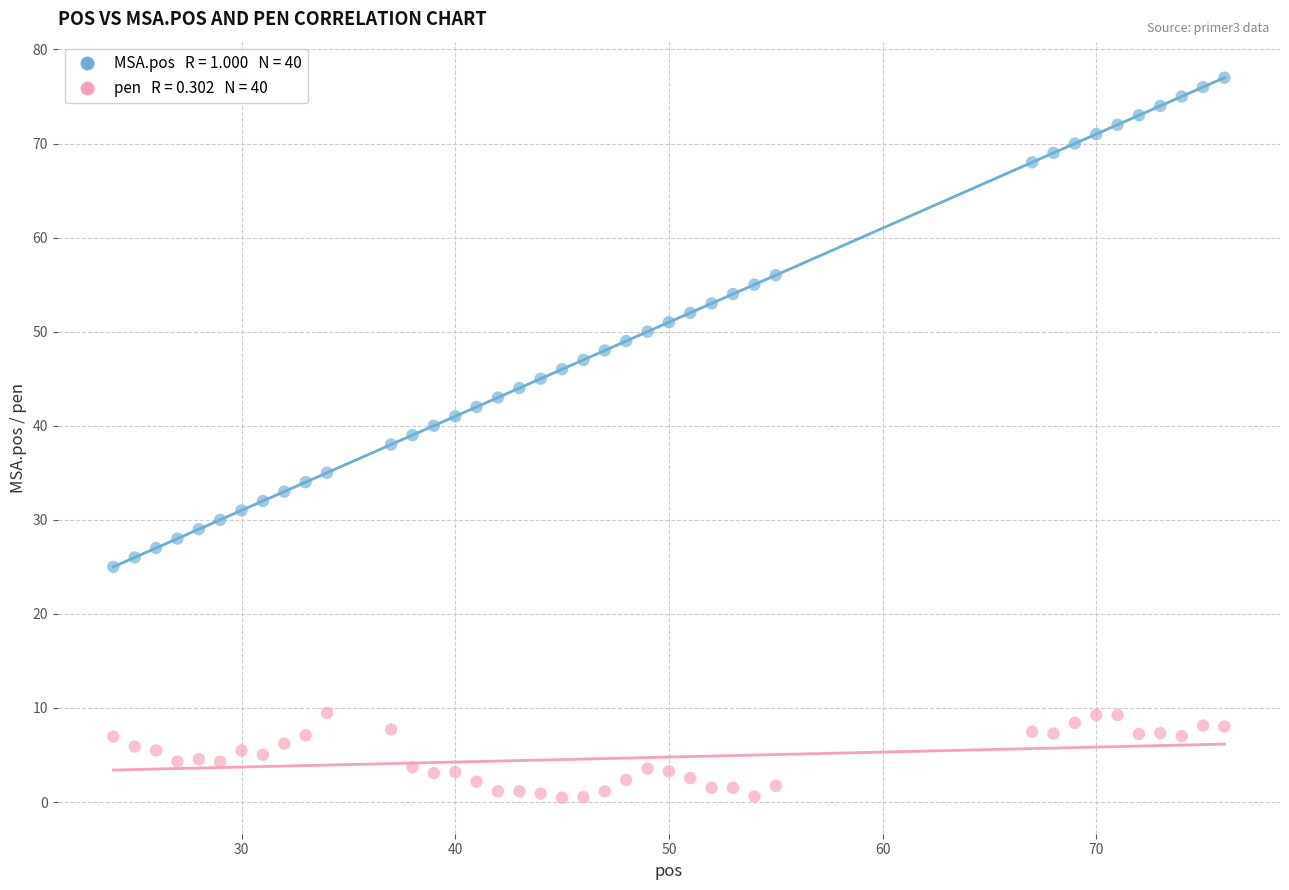

Across all data points, what is the range of Y values (max minus min)?

76.5